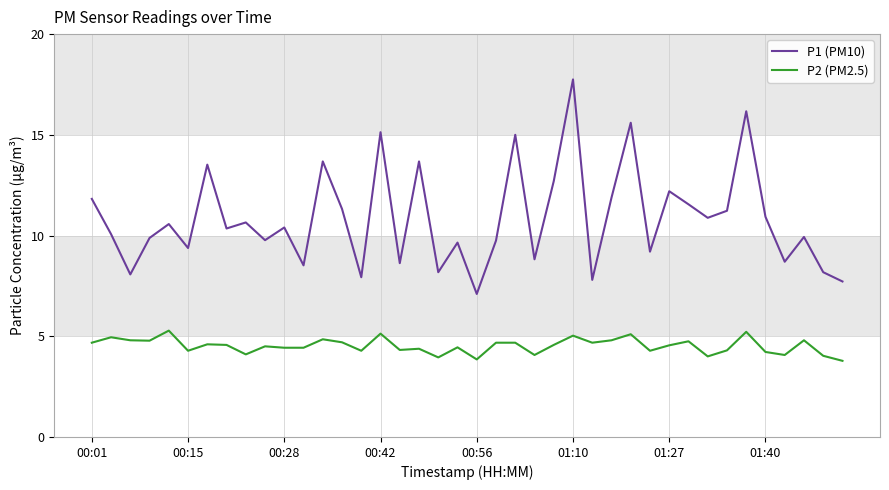

At how many categories does at least one series exceed 12?

10